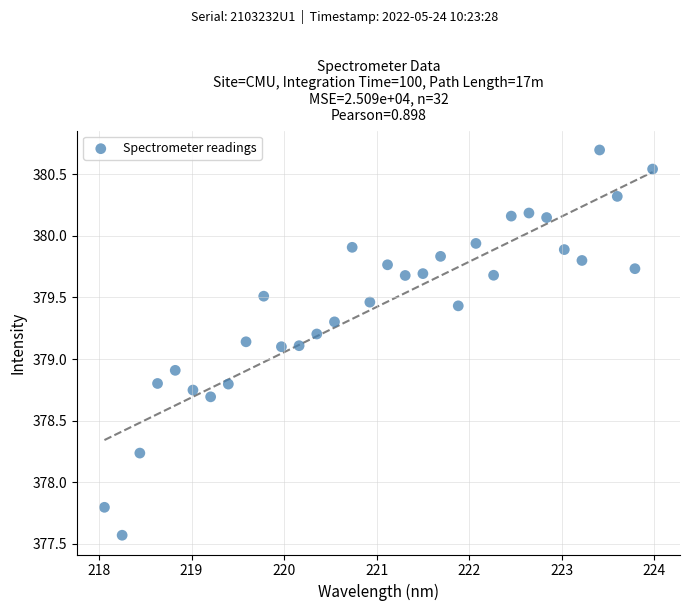

What is the range of Y values (max minus min)?

3.1